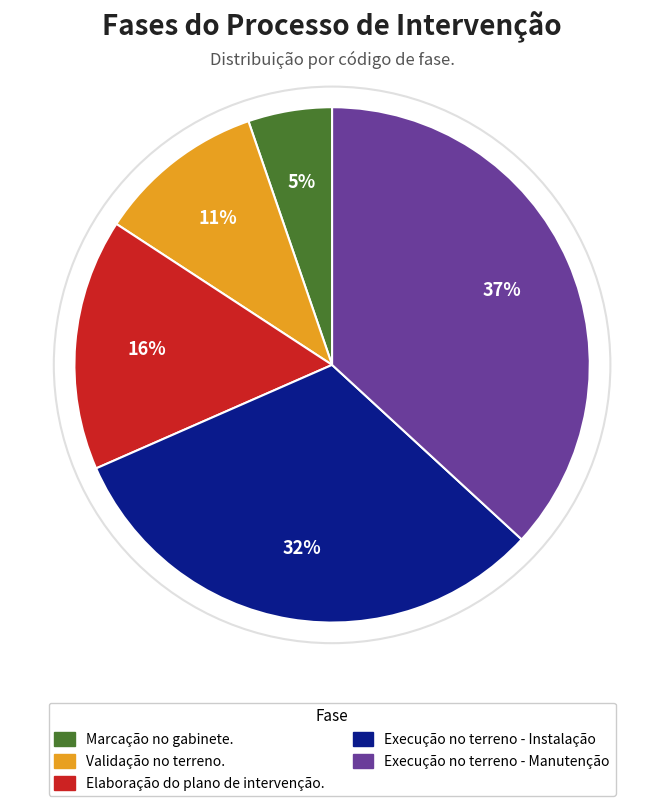

Rank the categories by value from highest to lowest.

Execução no terreno - Manutenção, Execução no terreno - Instalação, Elaboração do plano de intervenção., Validação no terreno., Marcação no gabinete.